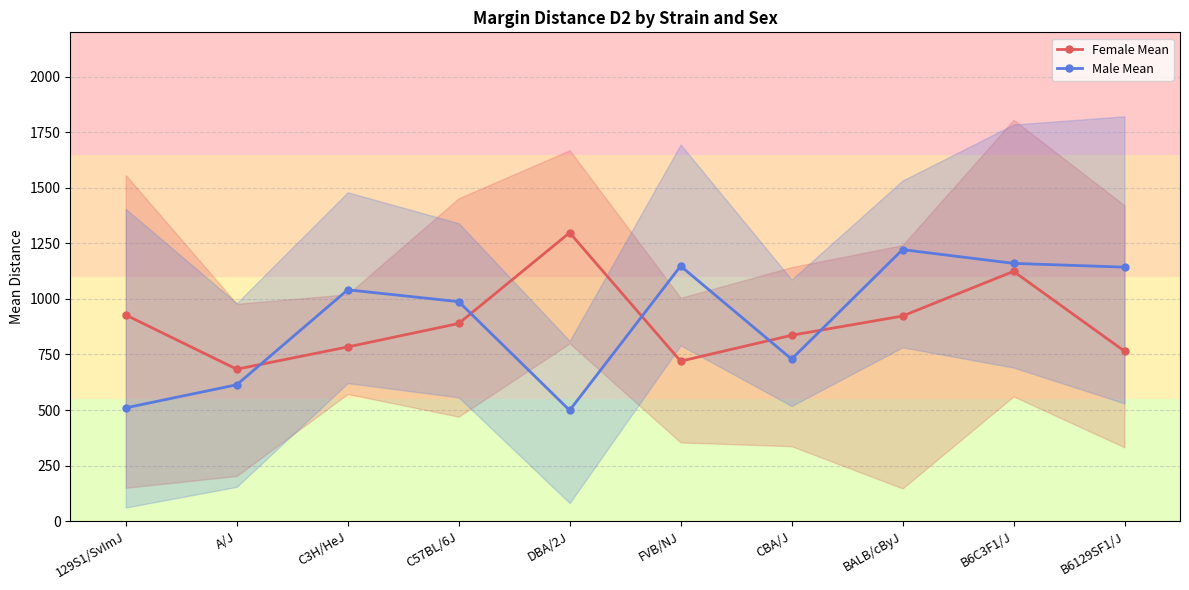

At which label does Female Mean reach its minimum?

A/J